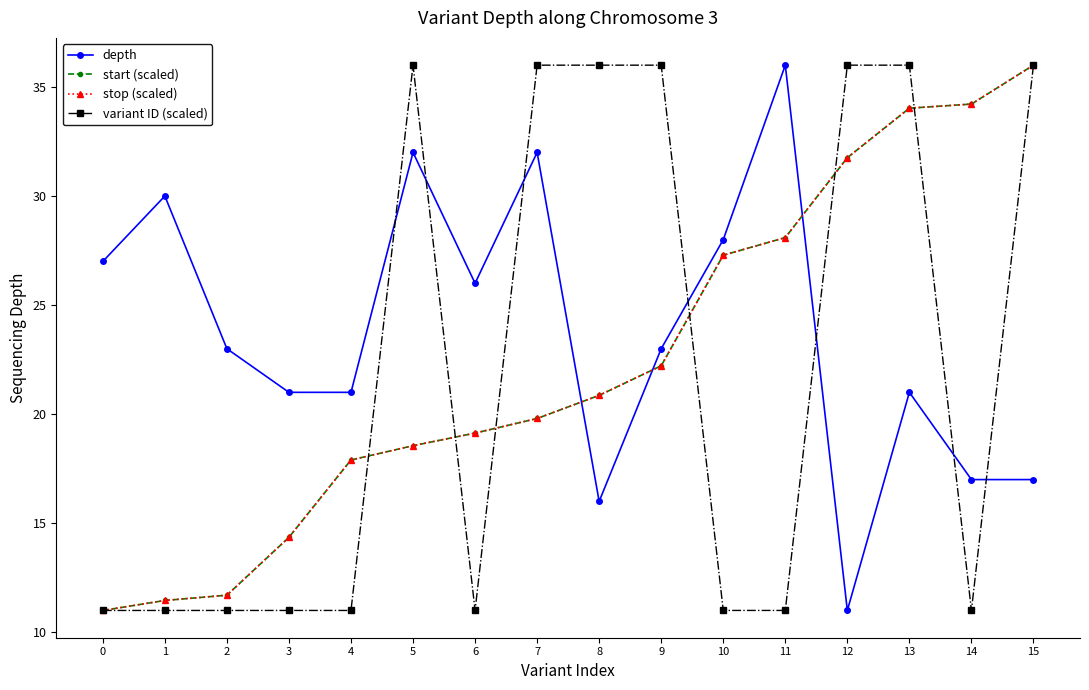

Is this an area chart (filled region under the line)?

No